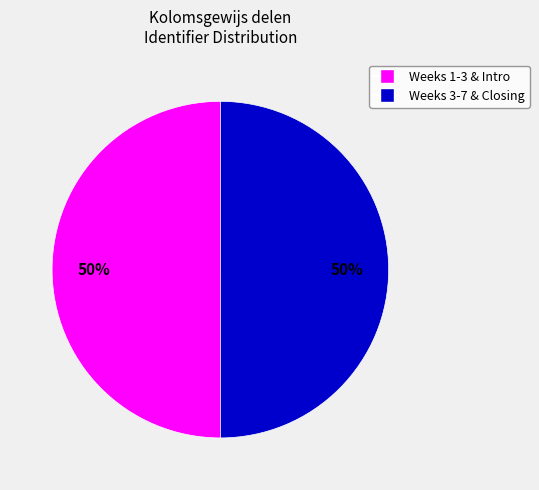

How many segments does this pie chart have?

2